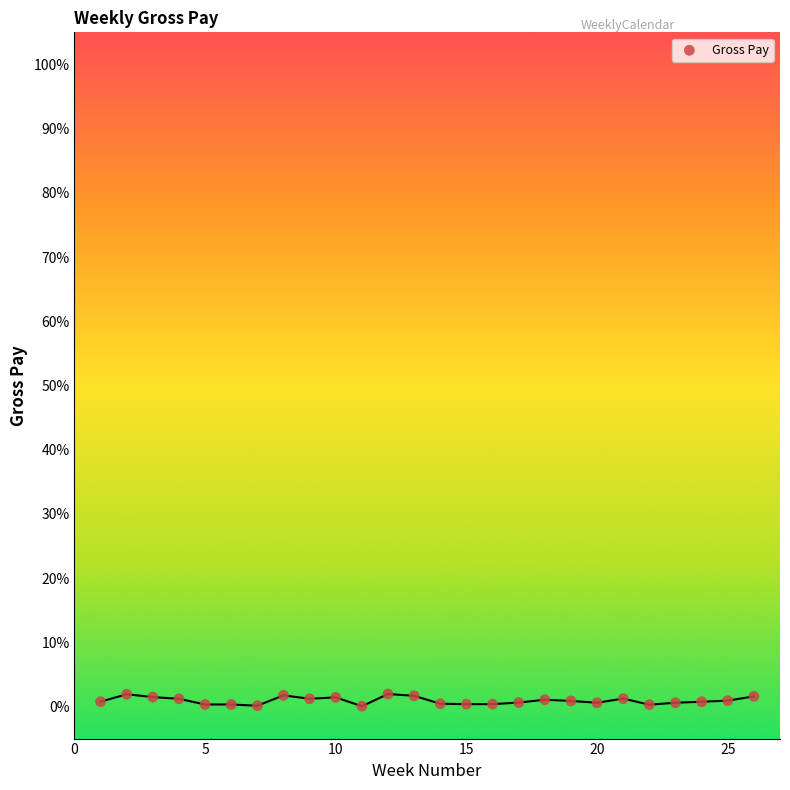

What is the range of Y values (max minus min)?

1.9